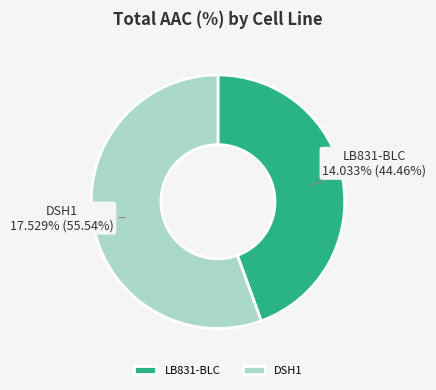

Which category has the biggest portion of the pie?

DSH1